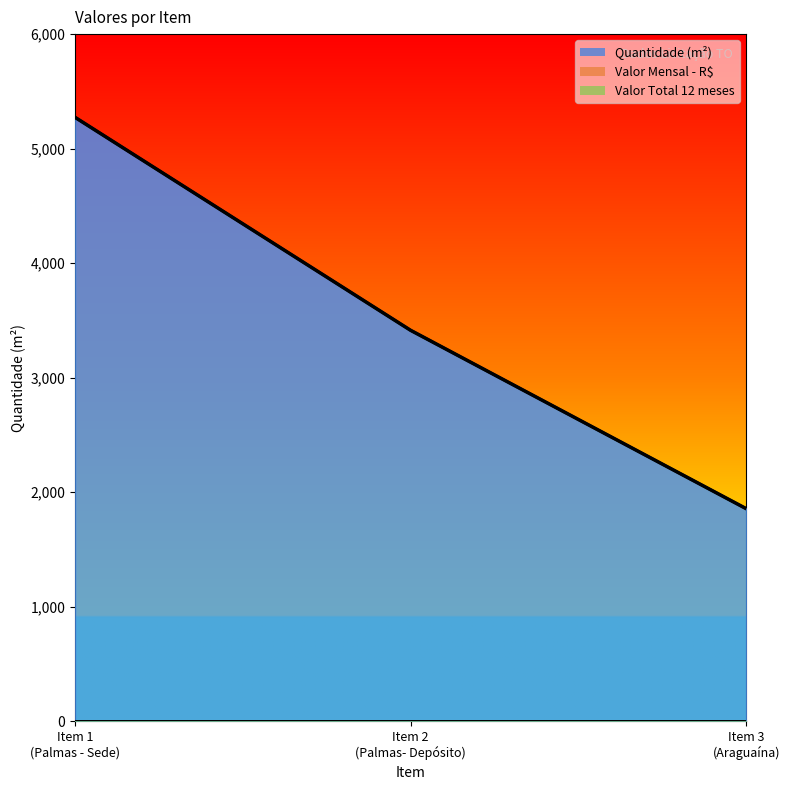

What is the value of the Quantidade point at the 2nd from the left?

3414.1